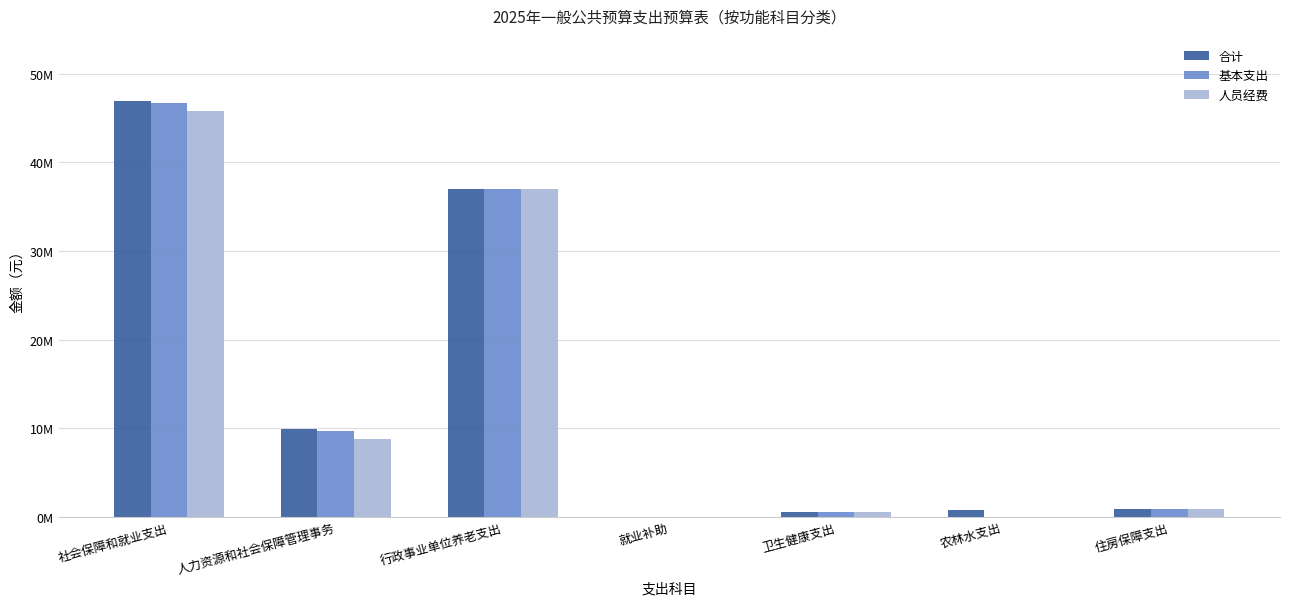

Which series changed the most between 人力资源和社会保障管理事务 and 农林水支出?

基本支出